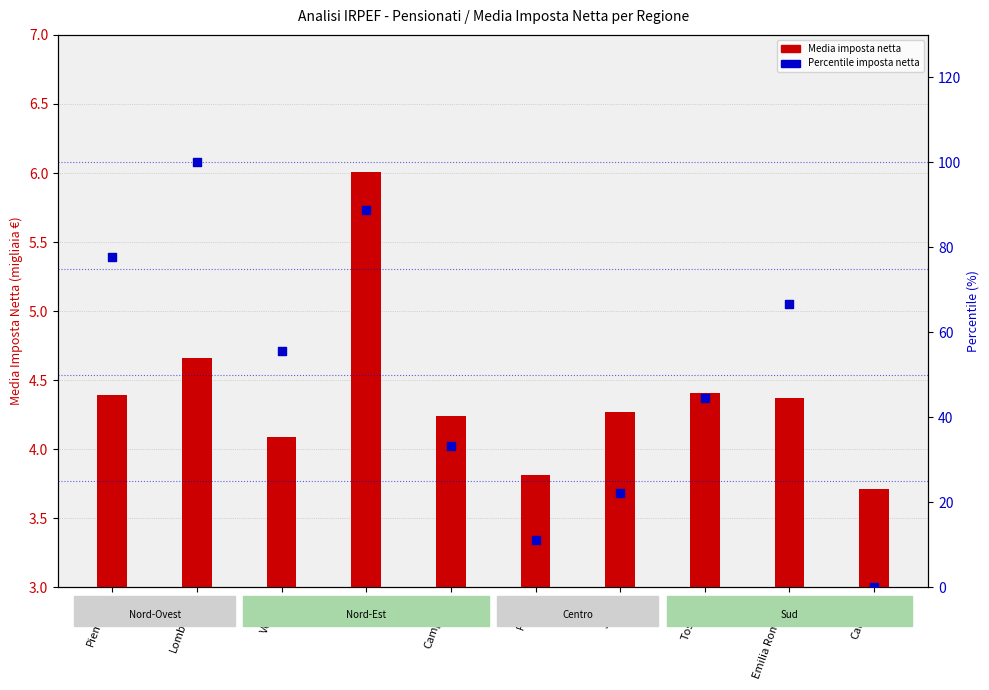

Which series contains the lowest Y value?

Percentile imposta netta